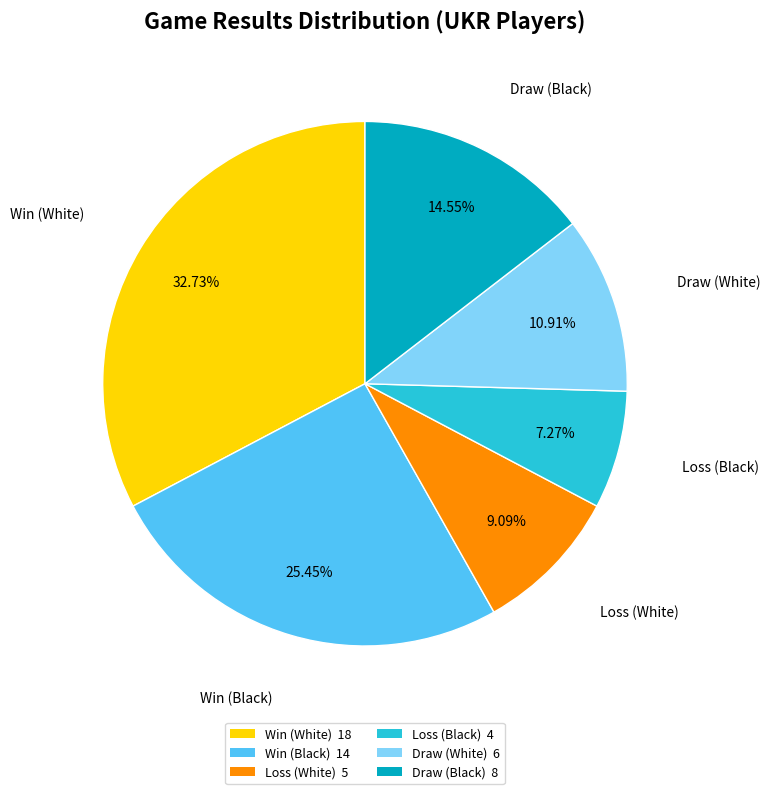

Combined, do Draw (Black) 8 and Loss (Black) 4 account for over 50%?

No